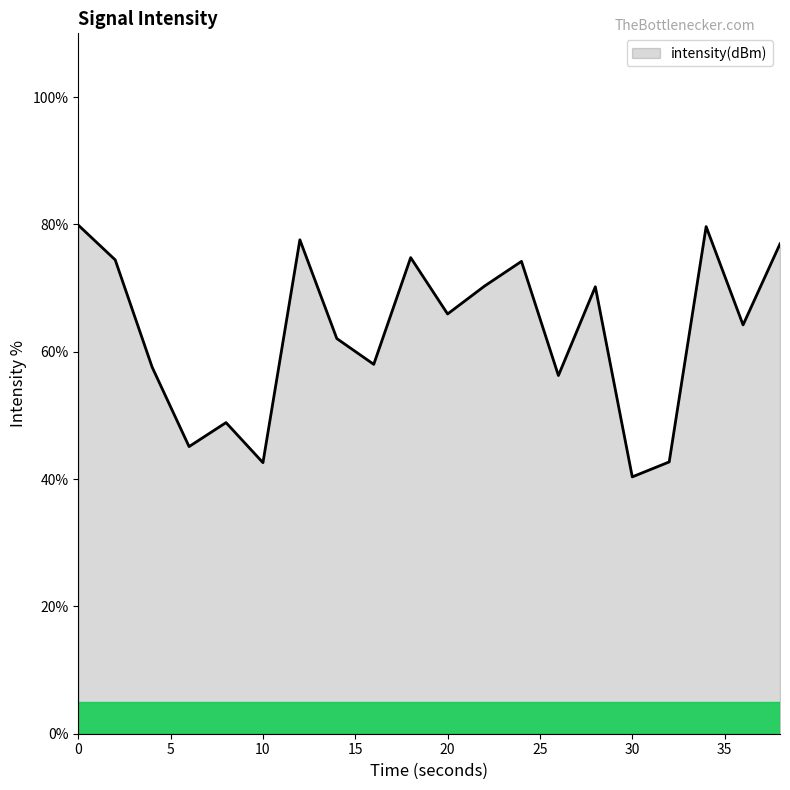

What is the difference between the maximum and minimum values?

39.5